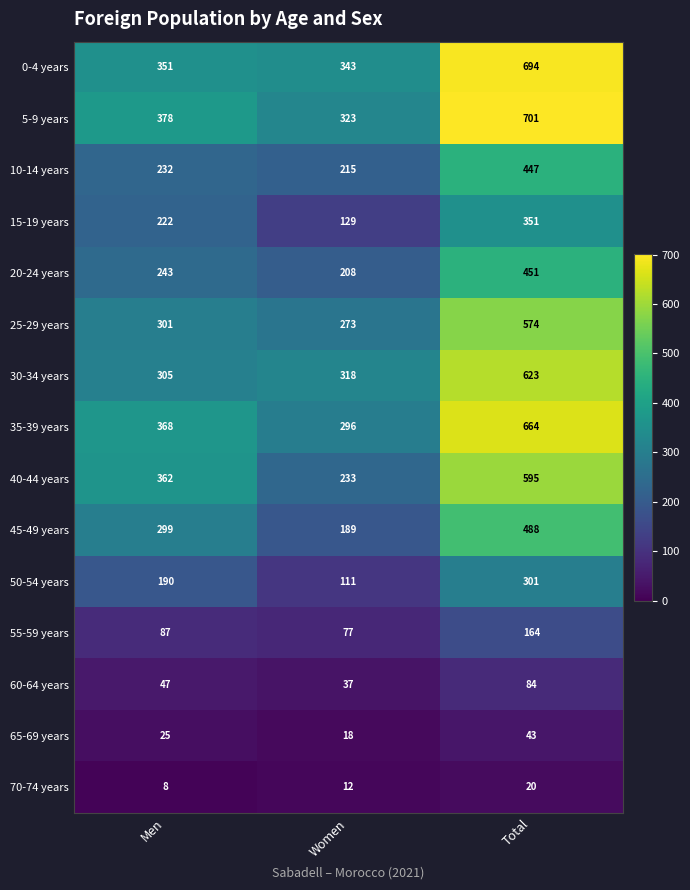

What is the difference between the maximum and second lowest values in the 40-44 years series?

233